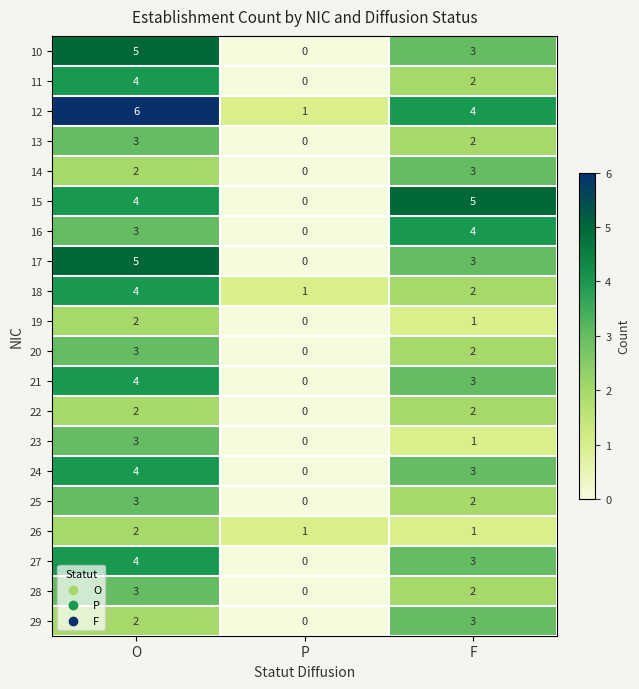

Is it true that 19 equals 1 at O?

False